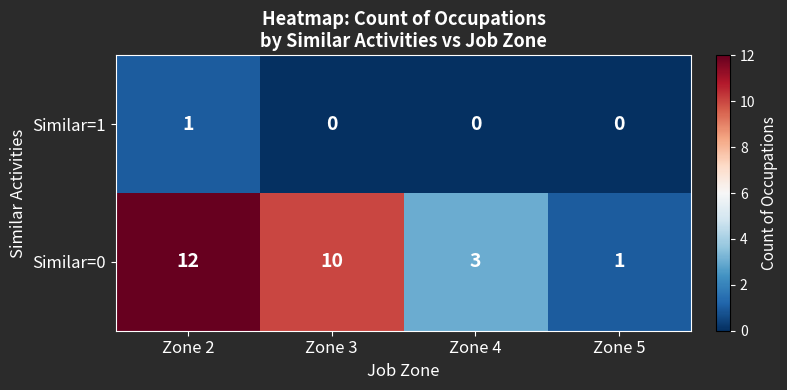

List the series in order of their peak value, lowest first.

Similar=1, Similar=0